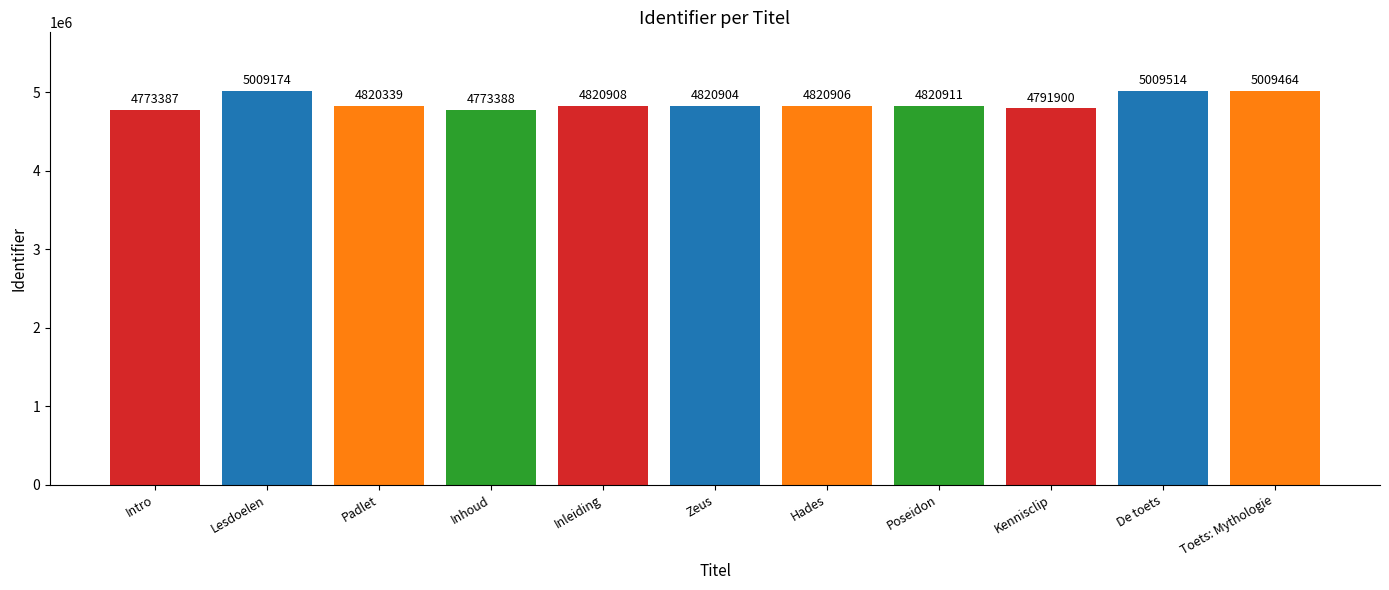

Does the chart contain stacked bars?

No